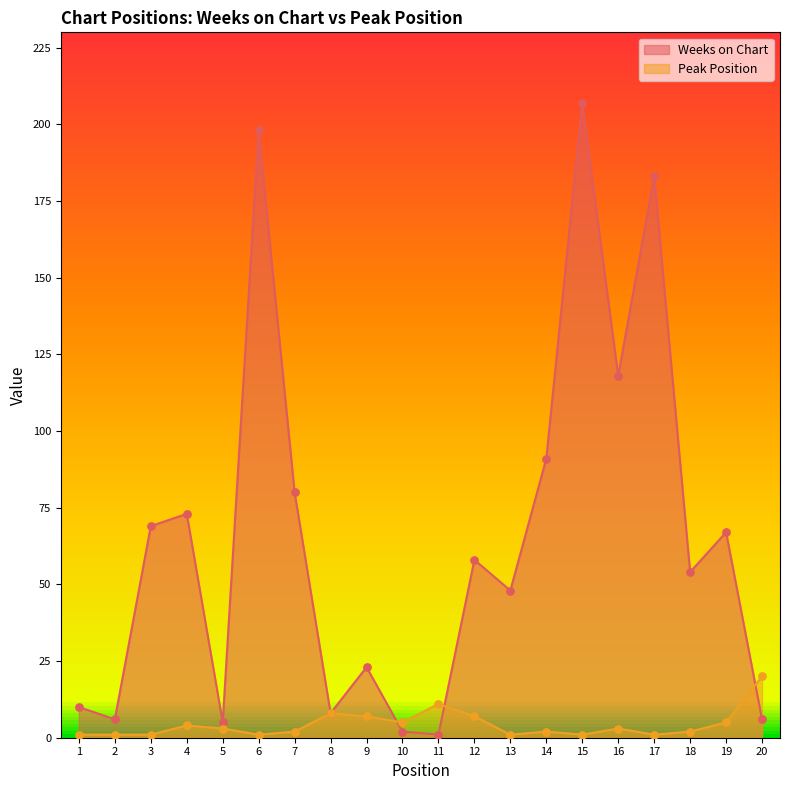

Which series contains the highest Y value?

Weeks on Chart